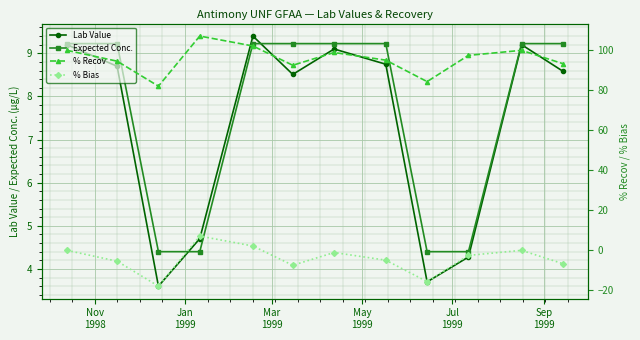

What is the difference between the maximum and minimum values in the Expected Conc. series?

4.8